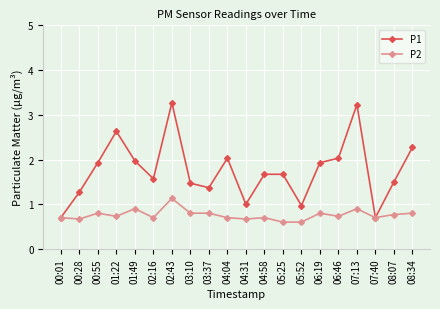

How many lines are shown in the chart?

2